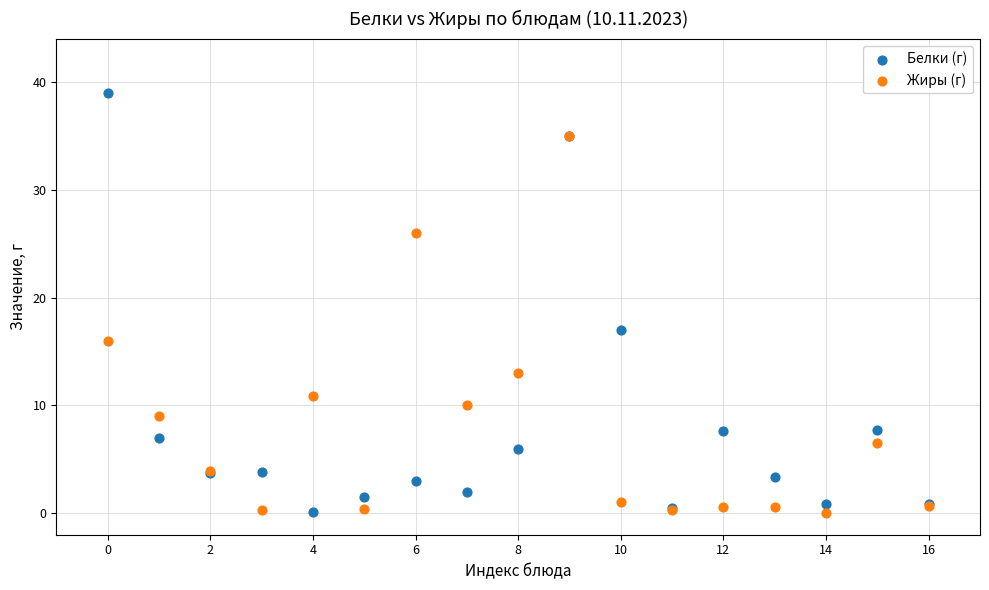

In the Белки (г) series, what Y value is closest to 19?

17.0